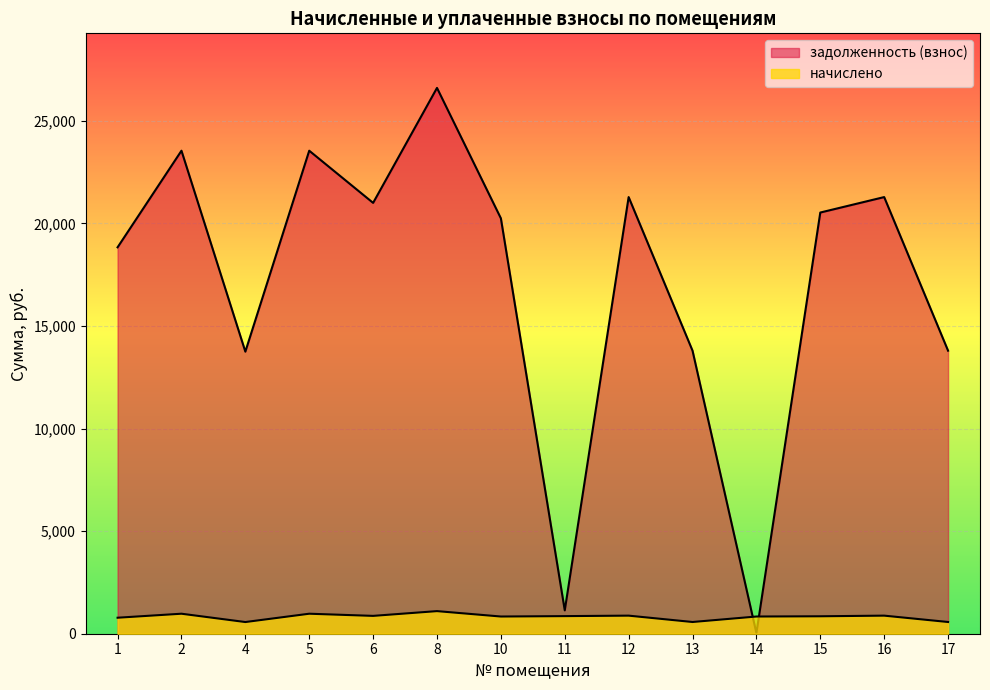

Reading left to right, what are all the values shown in this chart?

начислено: 1=780.0	2=975.0	4=569.4	5=975.0	6=869.7	8=1101.8	10=838.5	11=858.0	12=881.4	13=571.4	14=838.5	15=850.2	16=881.4	17=571.4
задолженность (взнос): 1=18835.2	2=23544.0	4=13749.6	5=23544.0	6=21001.2	8=26604.8	10=20247.8	11=1139.3	12=21283.7	13=13796.8	14=28.3	15=20530.3	16=21283.7	17=13796.8